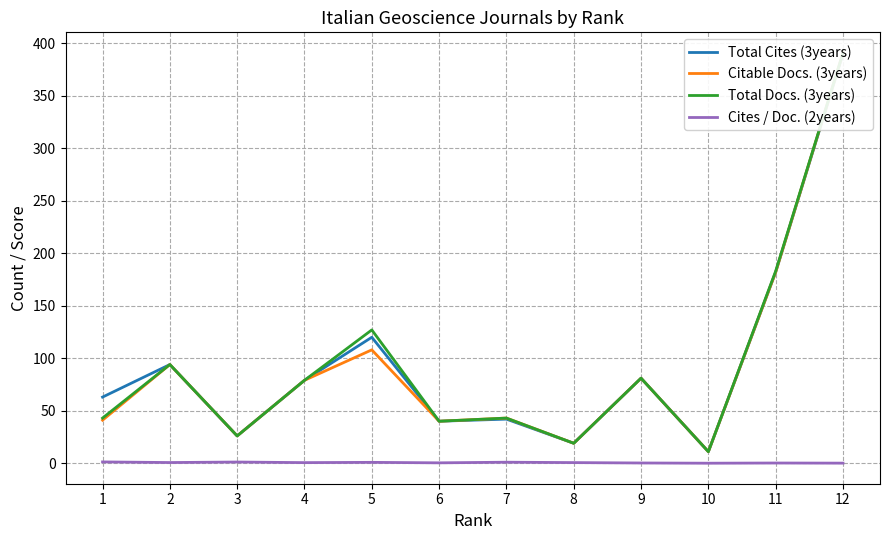

What is the value of the Citable Docs. (3years) point at the 12th from the left?

391.0